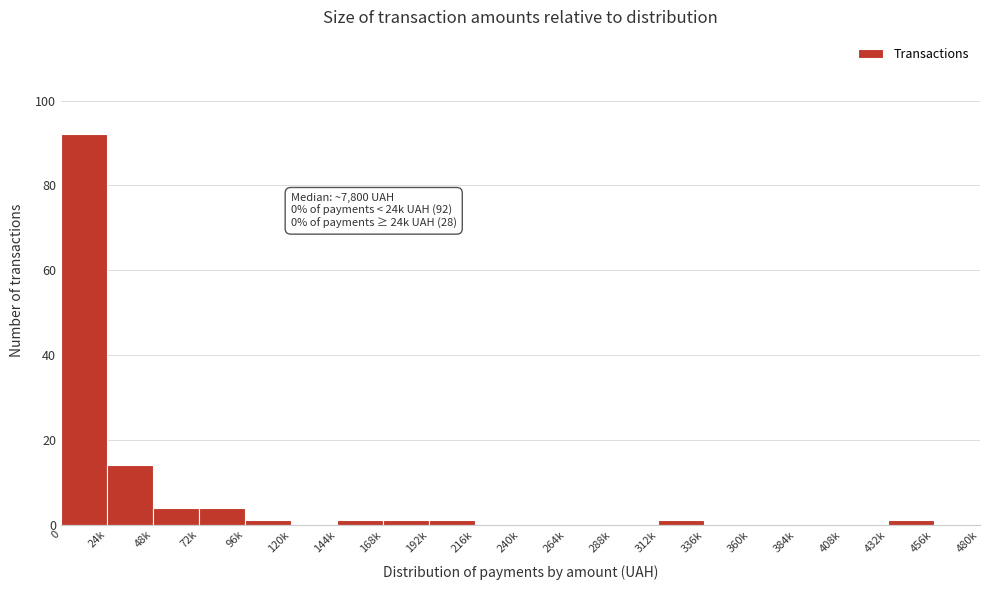

Reading left to right, what are all the values shown in this chart?

0=92	24k=14	48k=4	72k=4	96k=1	120k=0	144k=1	168k=1	192k=1	216k=0	240k=0	264k=0	288k=0	312k=1	336k=0	360k=0	384k=0	408k=0	432k=1	456k=0